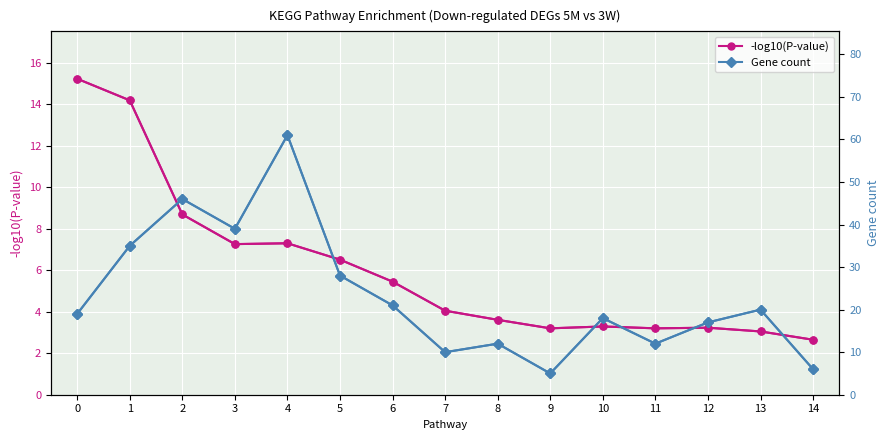

Reading left to right, extract all data points from this chart.

-log10(P-value): 0=15.2	1=14.2	2=8.7	3=7.3	4=7.3	5=6.5	6=5.5	7=4.0	8=3.6	9=3.2	10=3.3	11=3.2	12=3.2	13=3.0	14=2.6
Gene count: 0=19.0	1=35.0	2=46.0	3=39.0	4=61.0	5=28.0	6=21.0	7=10.0	8=12.0	9=5.0	10=18.0	11=12.0	12=17.0	13=20.0	14=6.0